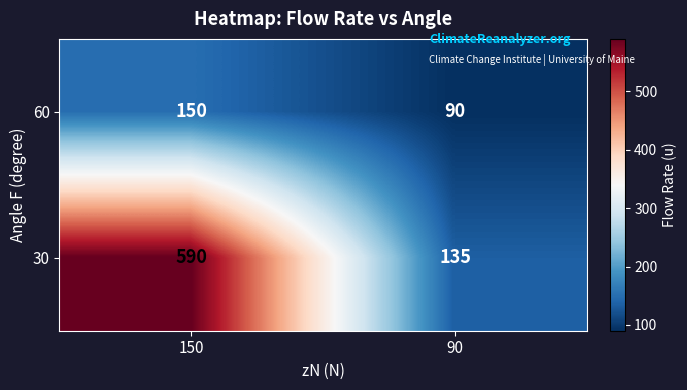

Which series has the largest total across all categories?

30